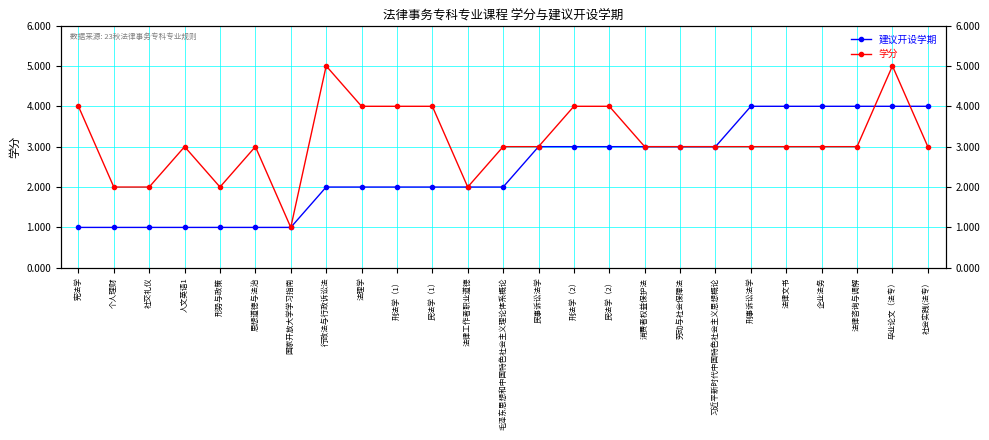

List the labels in order of 建议开设学期 value, smallest first.

宪法学, 个人理财, 社交礼仪, 人文英语1, 形势与政策, 思想道德与法治, 国家开放大学学习指南, 行政法与行政诉讼法, 法理学, 刑法学（1）, 民法学（1）, 法律工作者职业道德, 毛泽东思想和中国特色社会主义理论体系概论, 民事诉讼法学, 刑法学（2）, 民法学（2）, 消费者权益保护法, 劳动与社会保障法, 习近平新时代中国特色社会主义思想概论, 刑事诉讼法学, 法律文书, 企业法务, 法律咨询与调解, 毕业论文（法专）, 社会实践(法专）